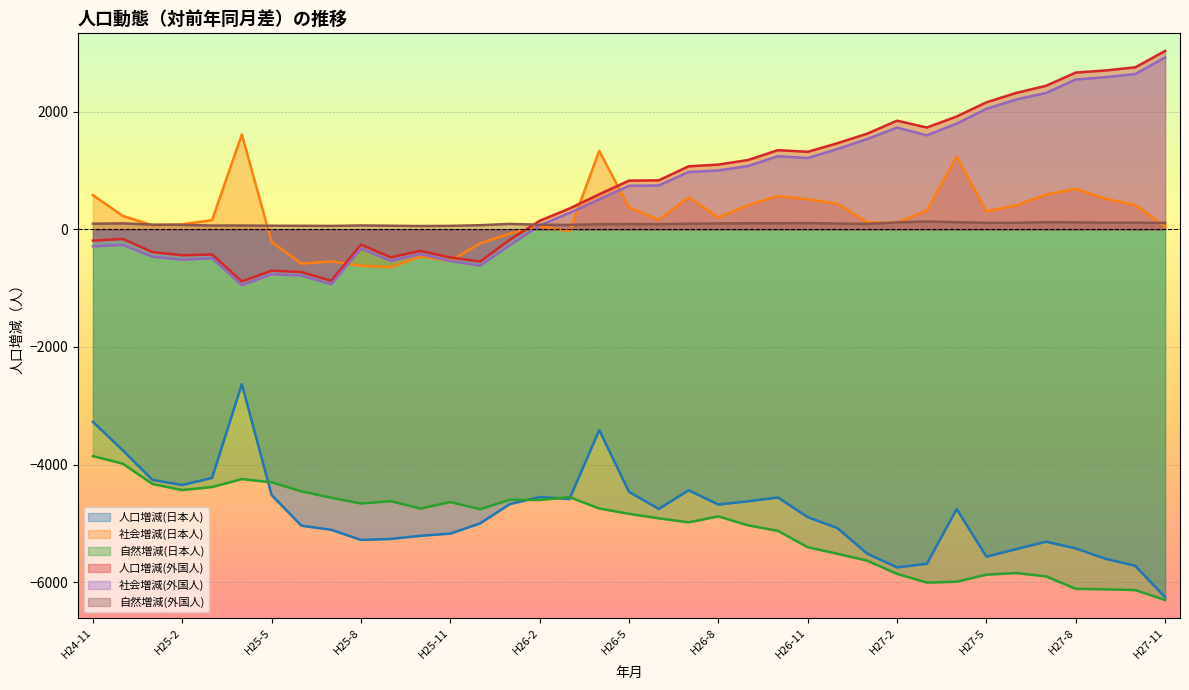

Which series changed the most between H26-2 and H26-5?

人口増減(外国人)